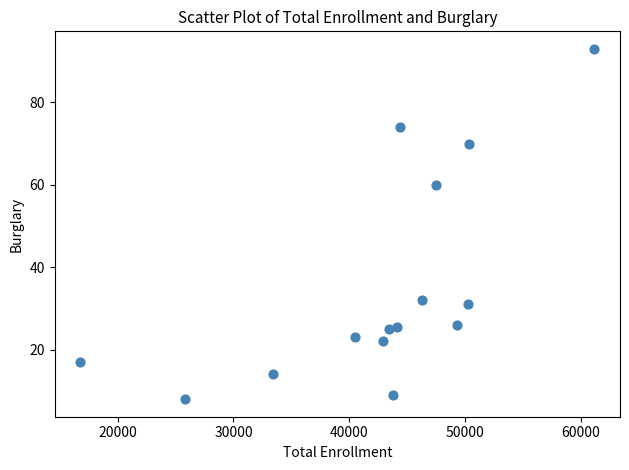

What is the range of Y values (max minus min)?

85.0